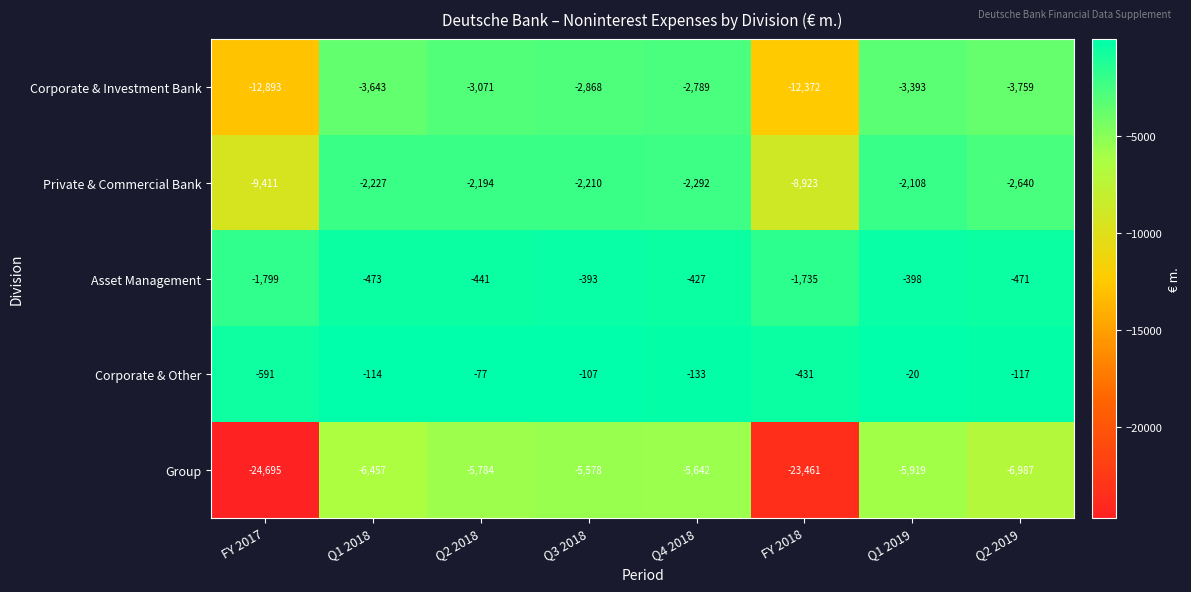

True or false: Private & Commercial Bank has a value of -2194 at Q2 2018.

True